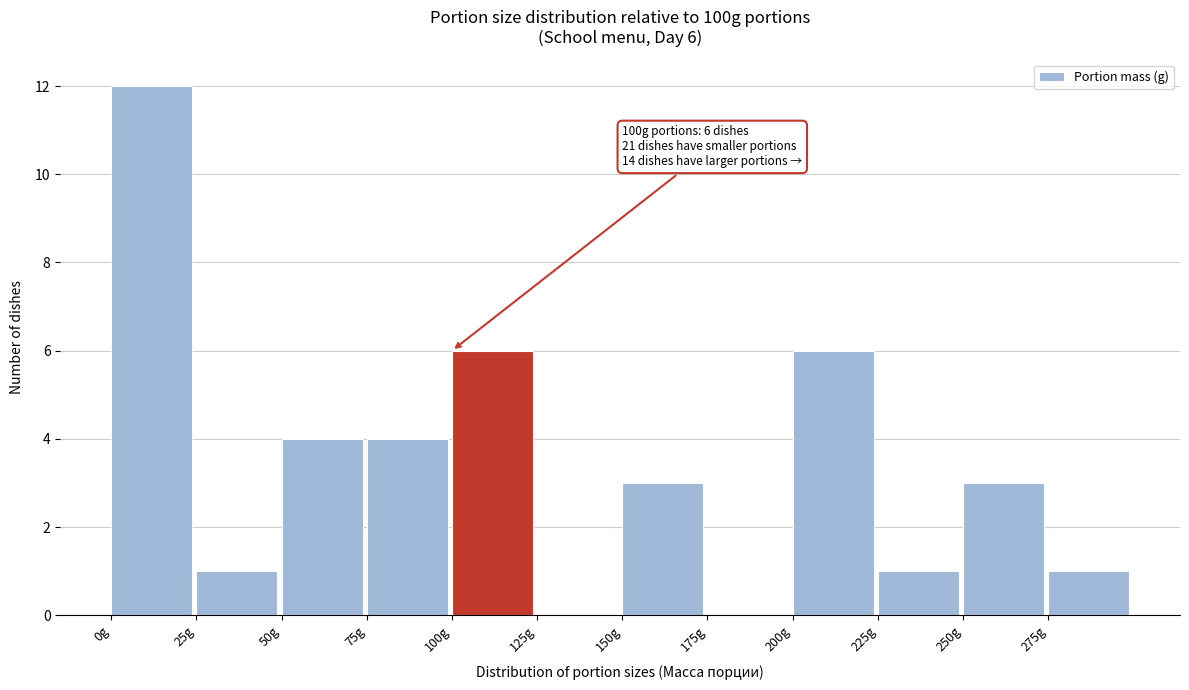

Which range on the x-axis has the tallest bar?

0 to 25